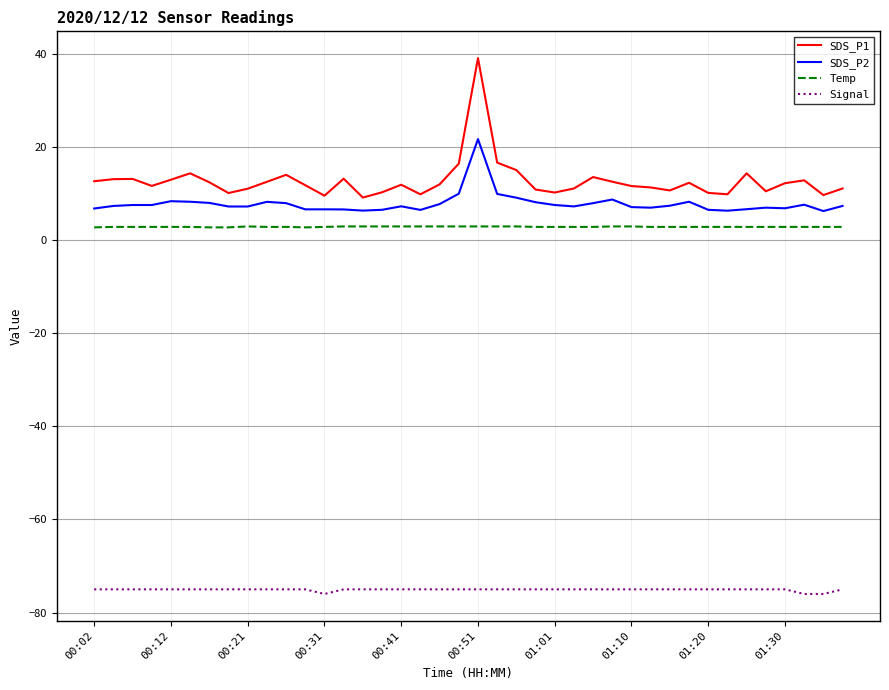

Which series has the widest spread of values?

SDS_P1